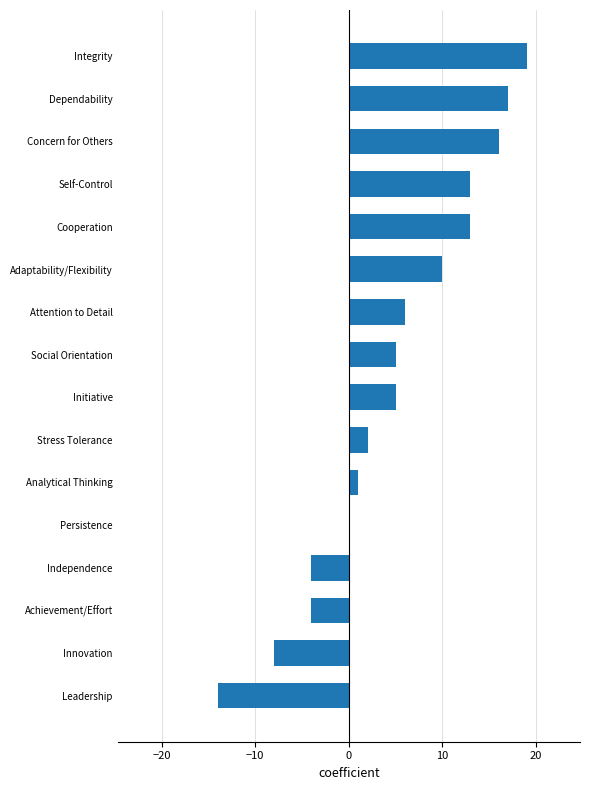

Between Integrity and Attention to Detail, which is larger?

Integrity